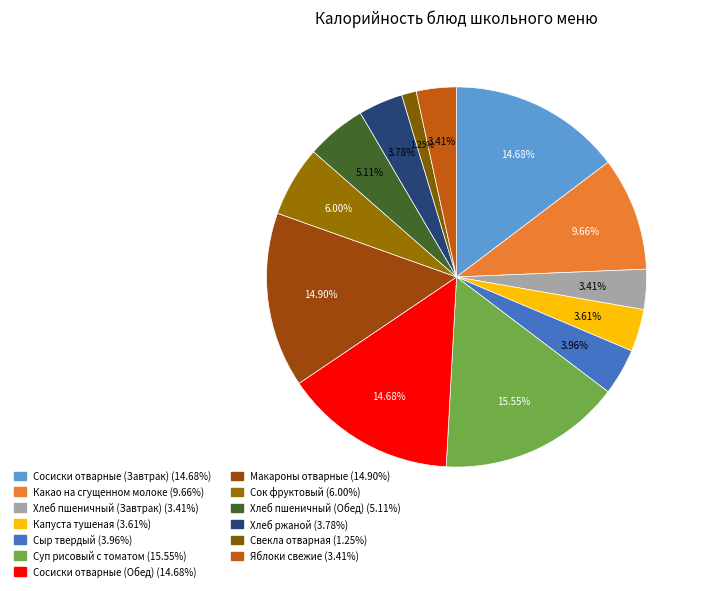

The Хлеб пшеничный (Обед) slice represents 1% of the pie. True or false?

False